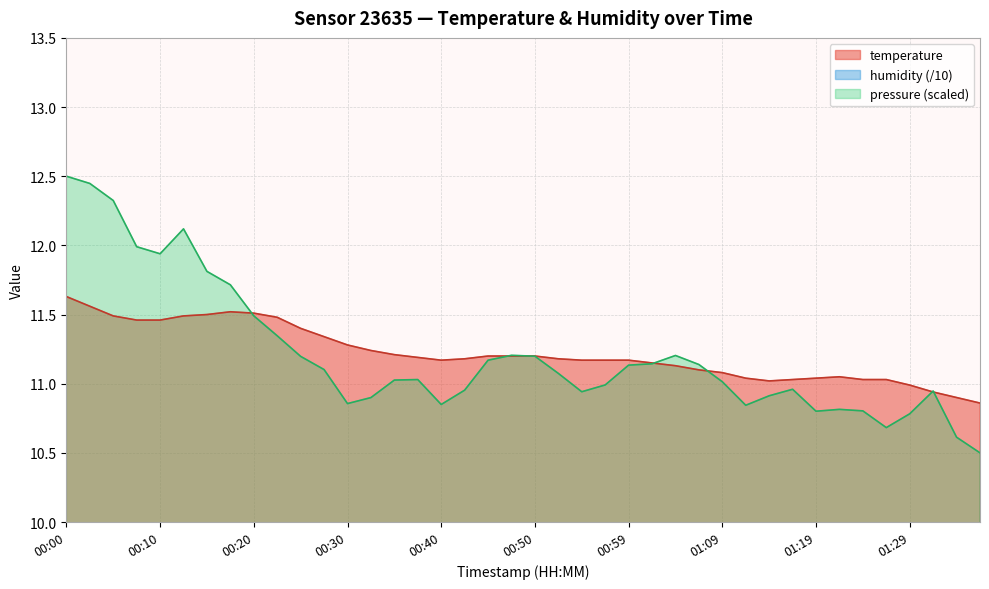

What is the sum of the temperature values at 01:14 and 01:19?

22.1